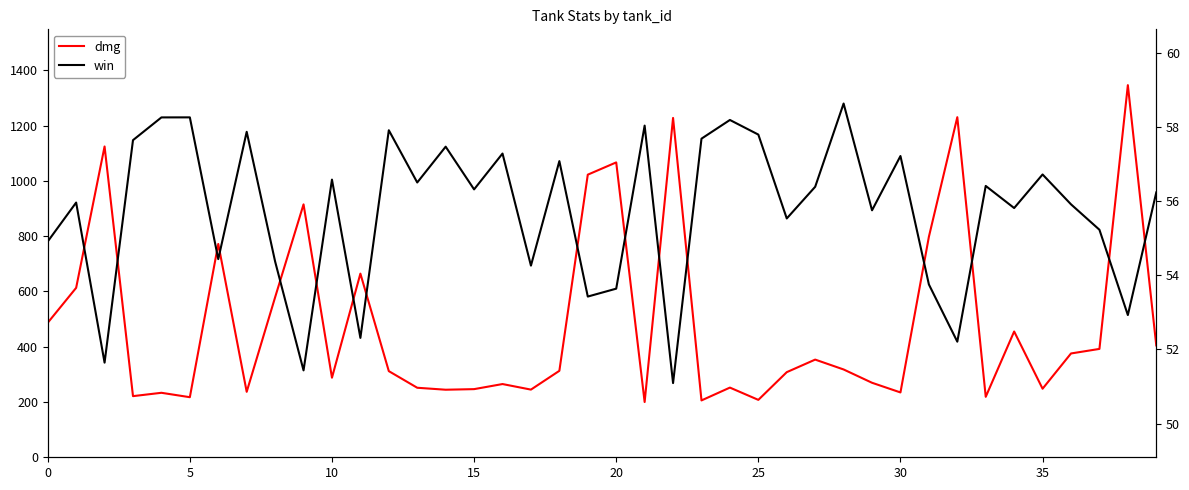

Reading right to left, list all the values displayed in this chart.

dmg: 404.7	1346.3	392.1	375.6	248.0	455.1	218.7	1230.3	797.7	234.6	269.6	317.7	353.4	308.0	207.7	252.1	205.7	1227.7	199.9	1066.8	1022.4	312.8	244.8	264.9	246.5	244.4	251.5	311.7	664.4	287.9	915.0	578.9	236.8	771.8	217.3	233.3	221.2	1124.4	613.0	486.6
win: 56.2	52.9	55.2	55.9	56.7	55.8	56.4	52.2	53.8	57.2	55.7	58.6	56.4	55.5	57.8	58.2	57.7	51.1	58.0	53.6	53.4	57.1	54.3	57.3	56.3	57.5	56.5	57.9	52.3	56.6	51.4	54.4	57.9	54.4	58.3	58.3	57.6	51.6	56.0	54.9